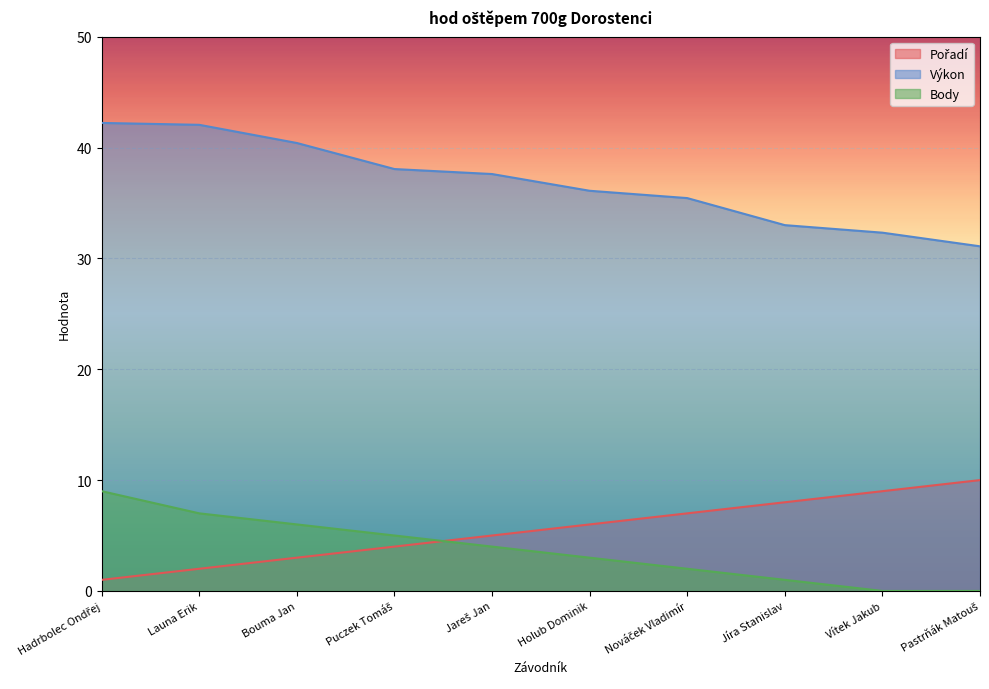

What is the label of the 6th point from the right?

Jareš Jan